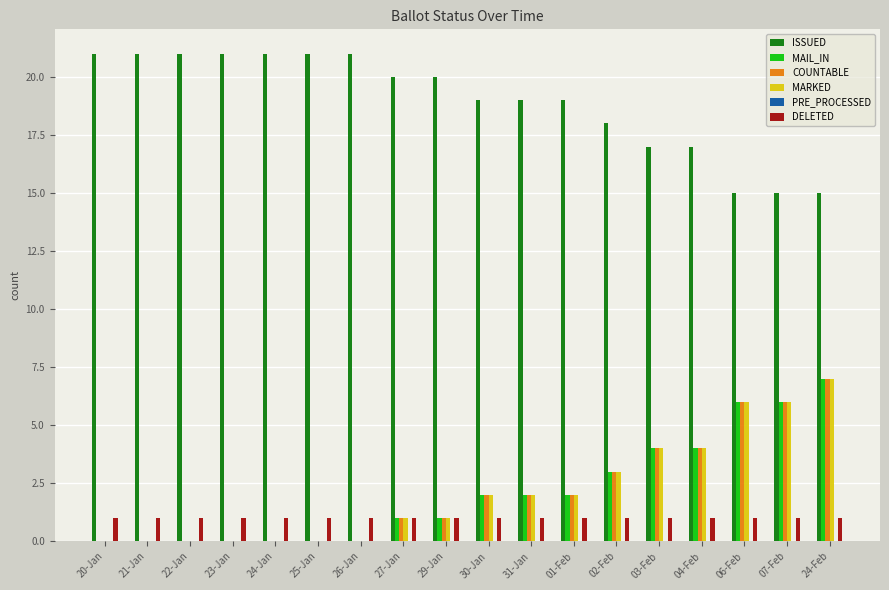

Count the number of data series in this chart.

5